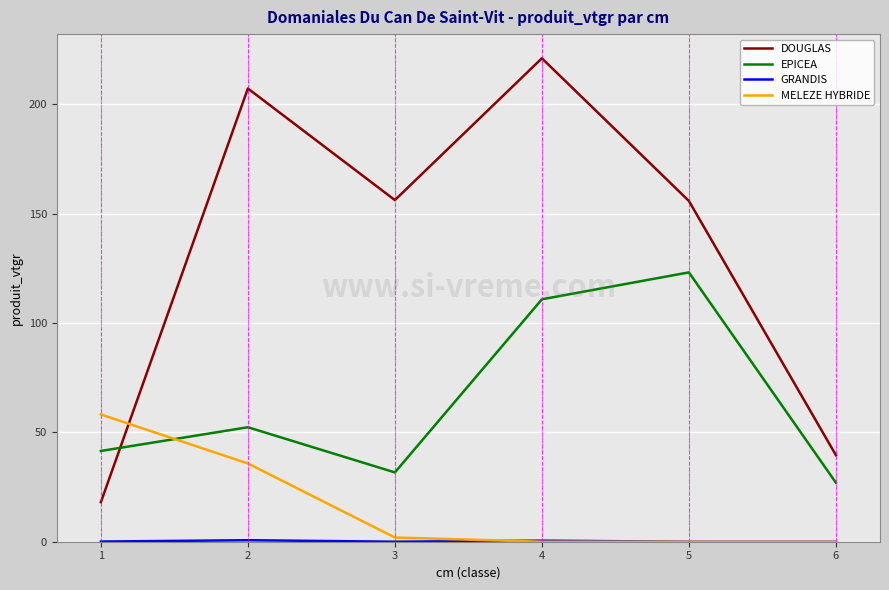

Where do EPICEA and DOUGLAS first cross each other?

1 and 2